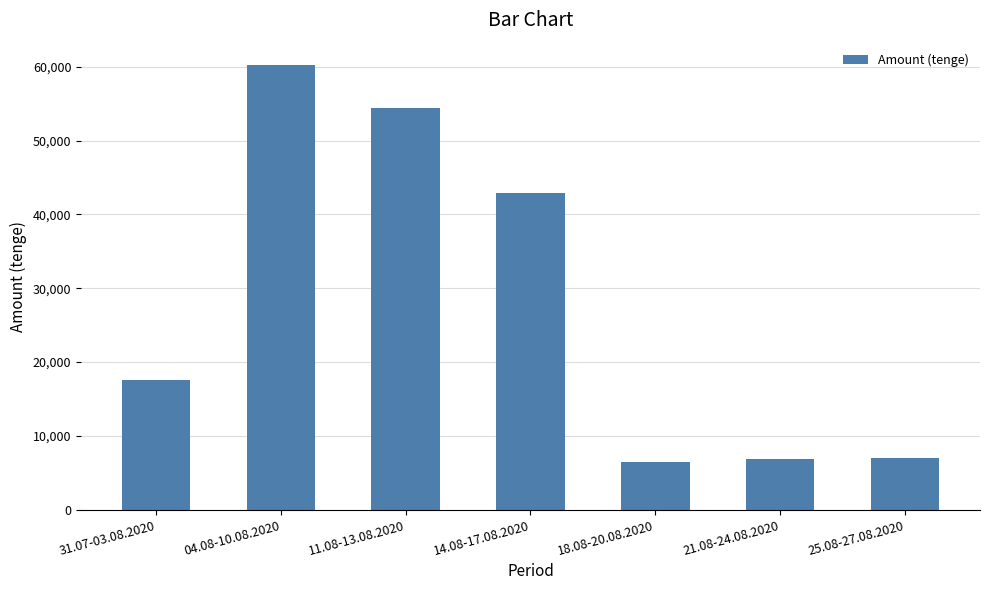

What is the change in value from 18.08-20.08.2020 to 21.08-24.08.2020?

+368.0